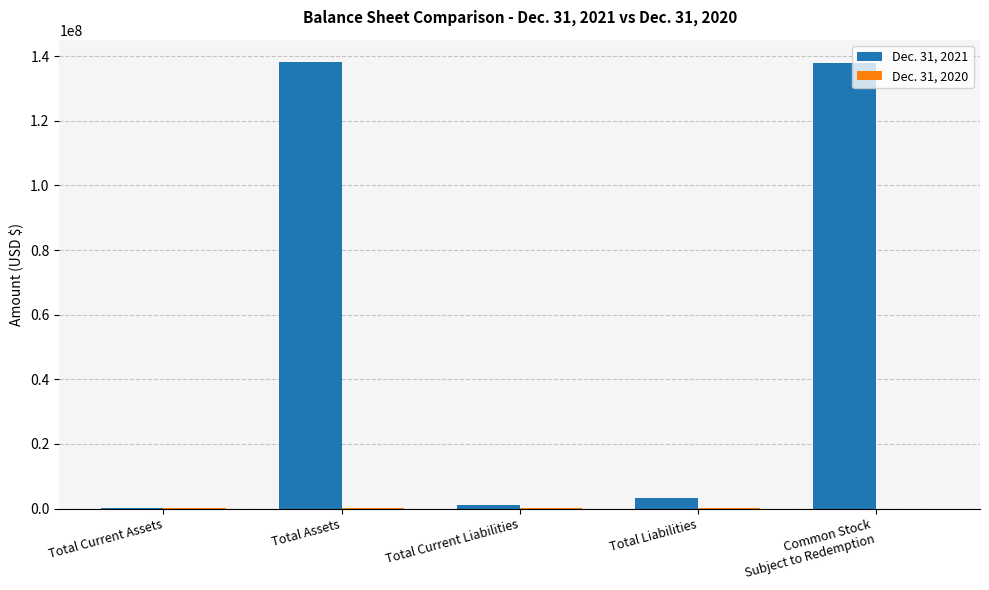

What is the maximum value shown in the chart?

138169512